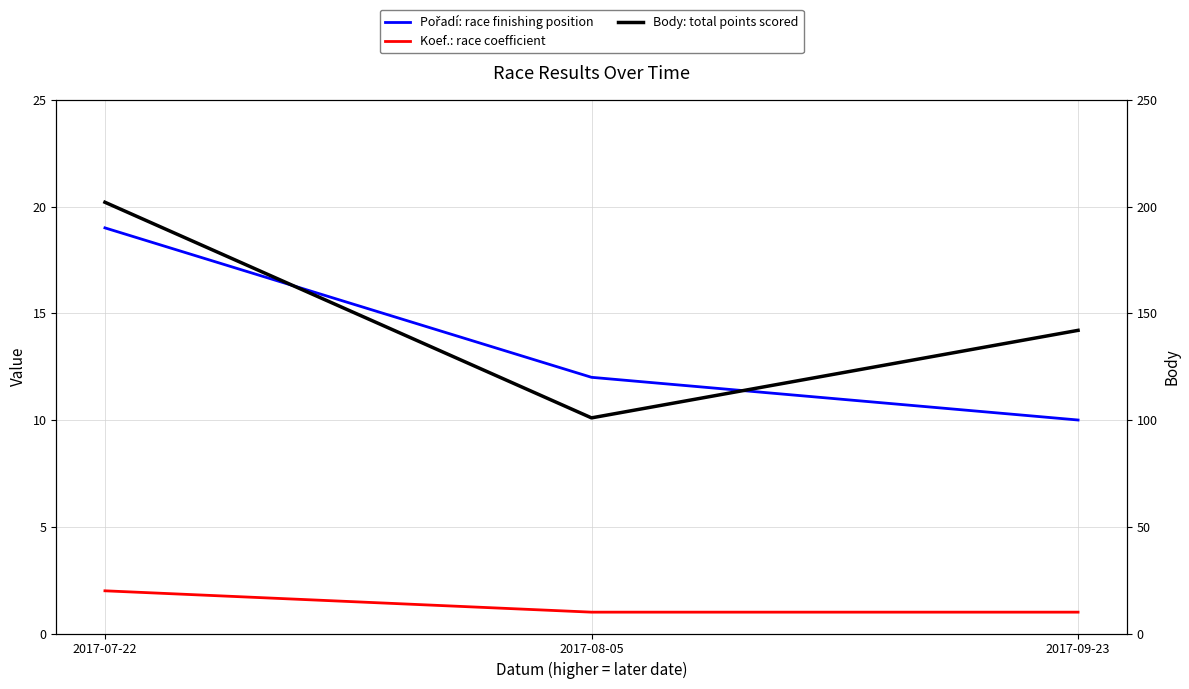

At which category is the sum across all series the highest?

2017-07-22